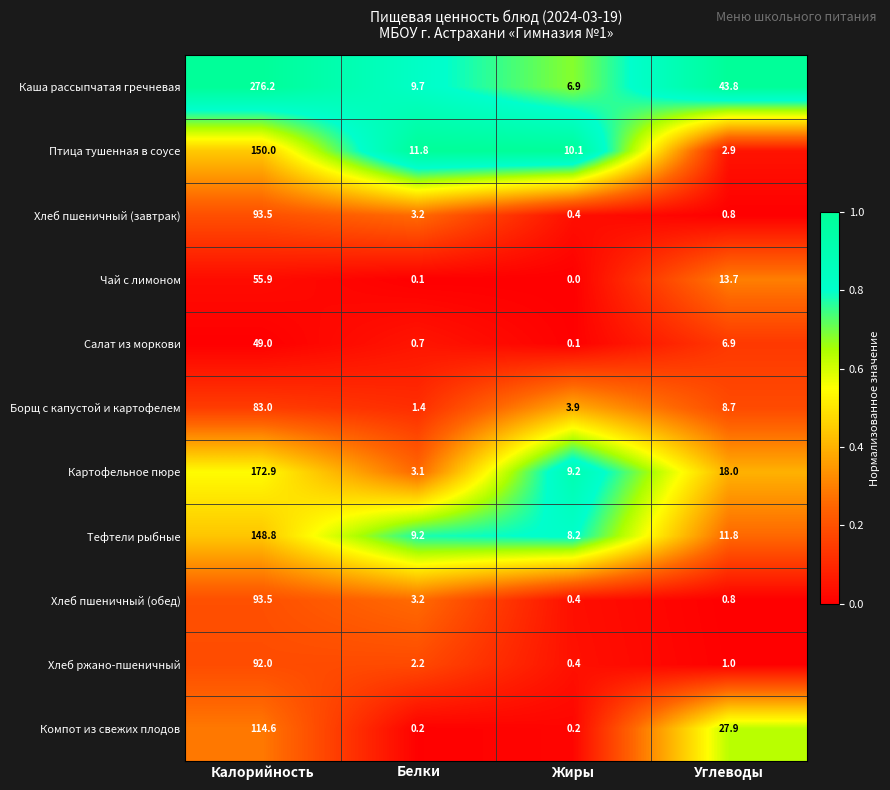

Is it true that Компот из свежих плодов equals 27.9 at Углеводы?

True